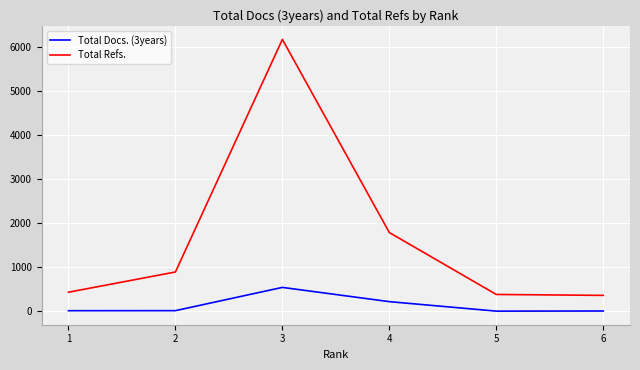

Which series has the widest spread of values?

Total Refs.